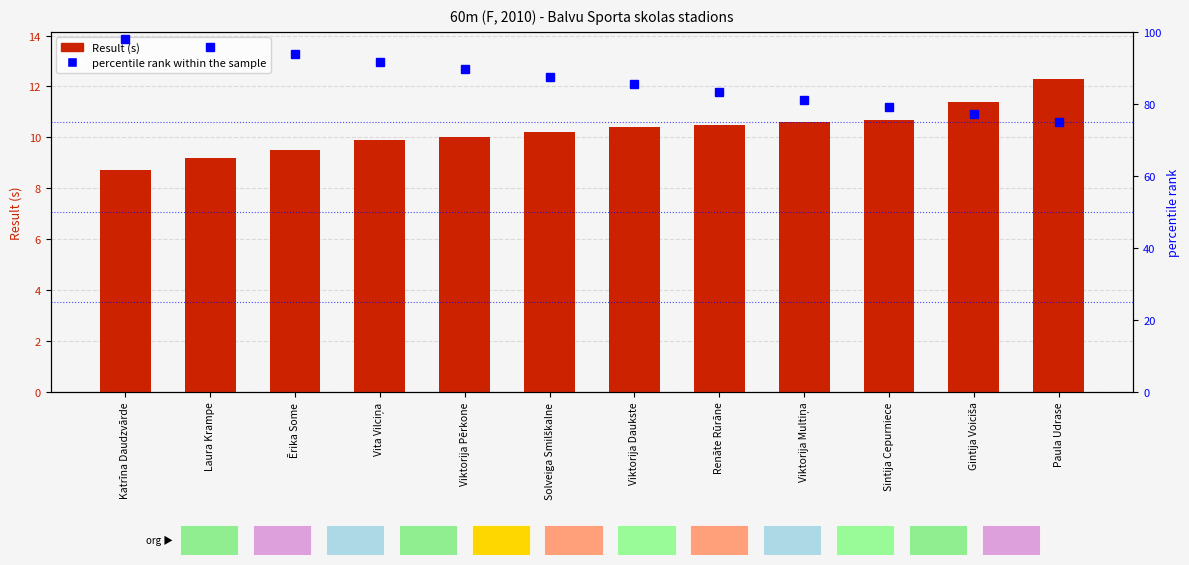

Rank the series at Viktorija Multiņa from lowest to highest value.

Result (s), percentile rank within the sample